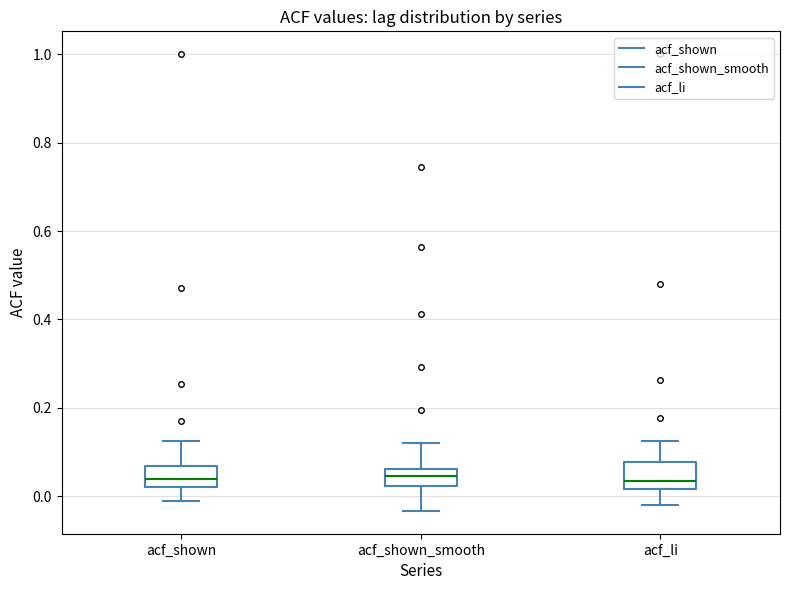

Reading left to right, read every box against the y-axis: the position of its median line, the range the box covers, and the ends of its whiskers. The values are not printed on the chart, so give them approximately, as read against the axis.

acf_shown: median 0.04, box 0.02 to 0.06, whiskers -0.02 to 0.12
acf_shown_smooth: median 0.04, box 0.02 to 0.06, whiskers -0.04 to 0.12
acf_li: median 0.04, box 0.02 to 0.08, whiskers -0.02 to 0.12